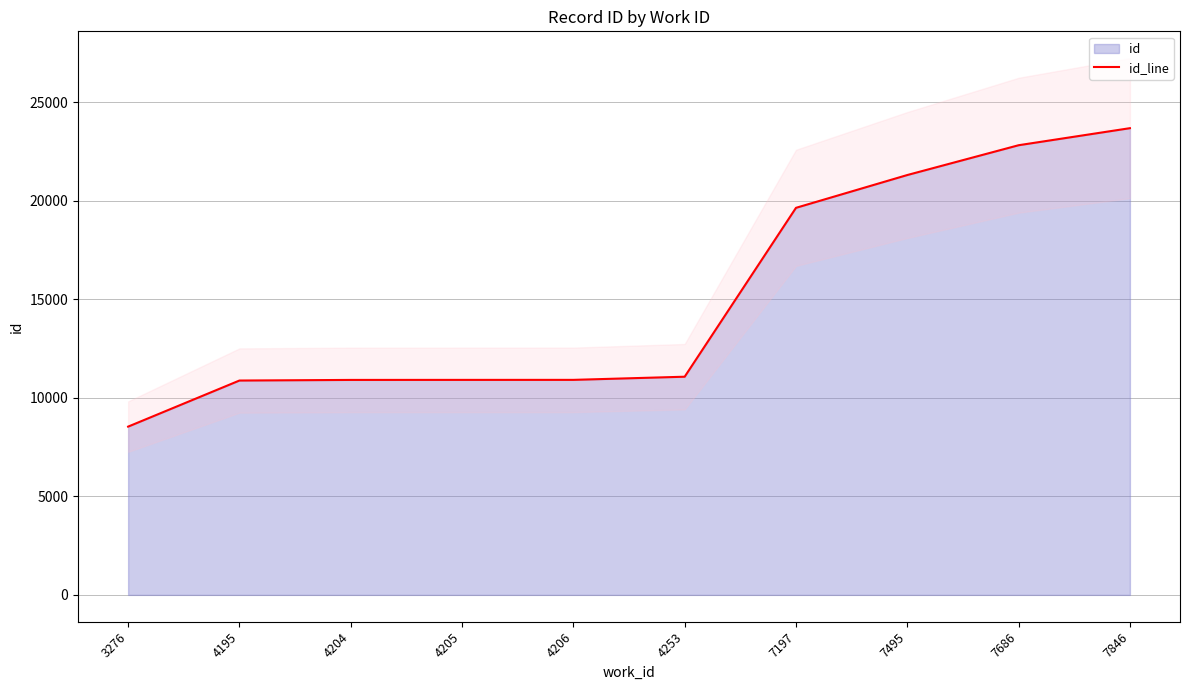

Is it true that the value at 3276 is 2120?

False